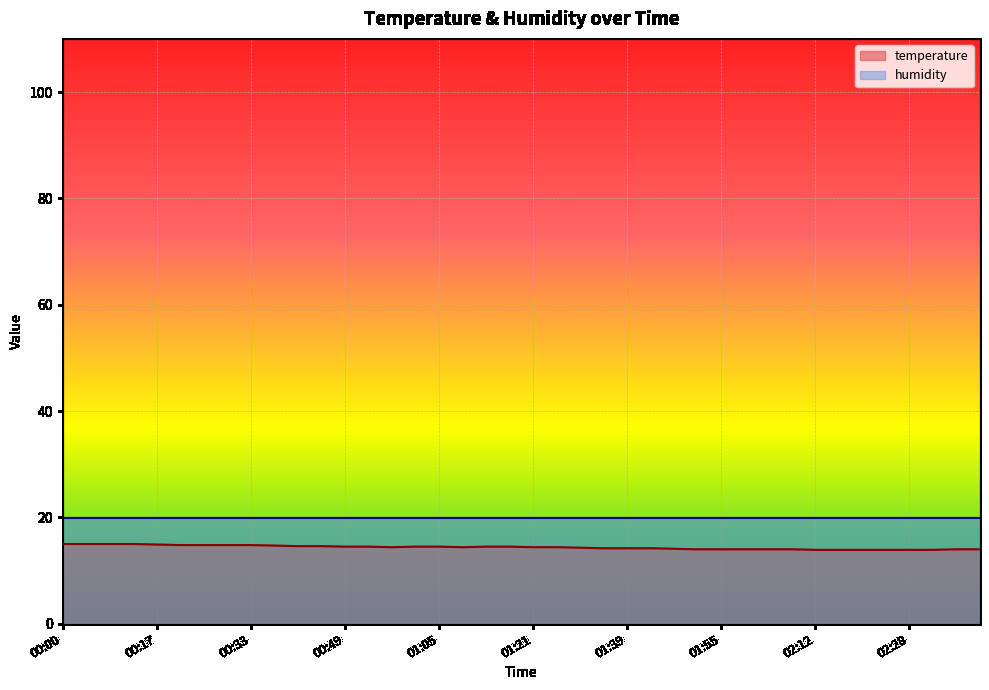

How many values exceed 14?

27